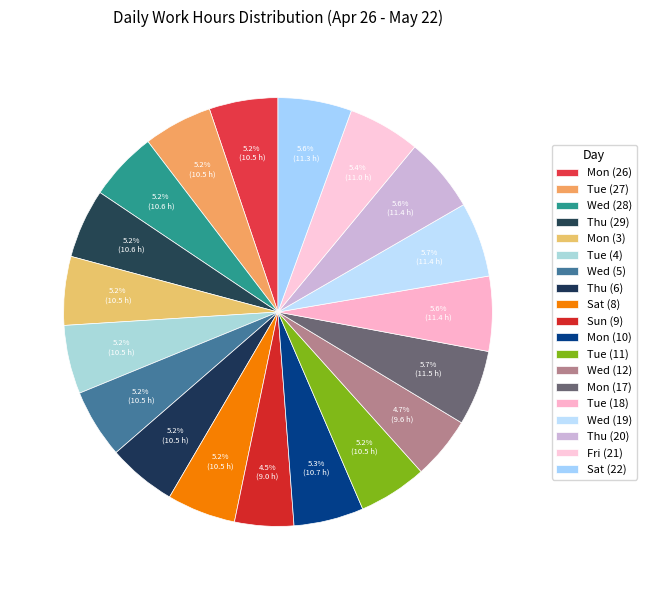

Count the number of slices in the pie.

19